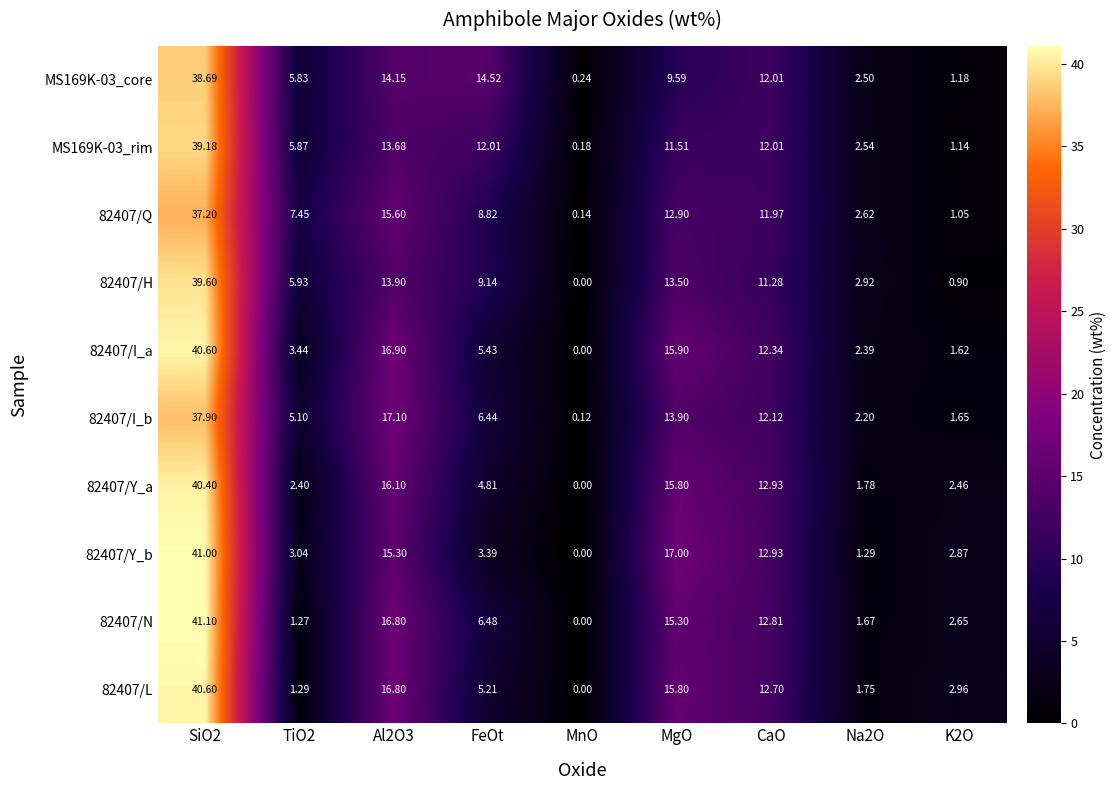

Which category has the lowest value in the 82407/Q series?

MnO